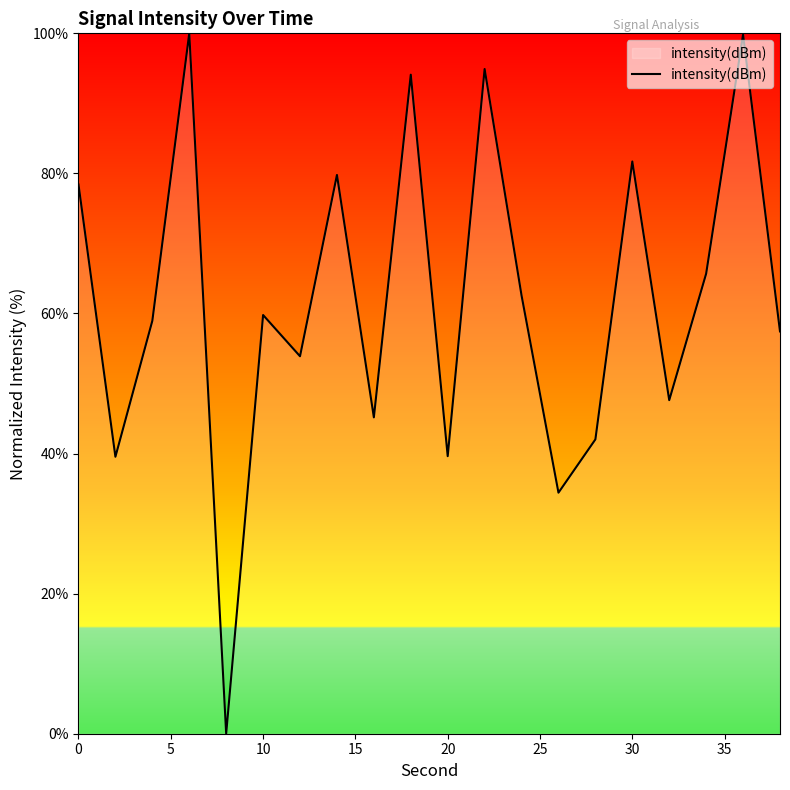

What is the difference between the maximum and minimum values?

100.0